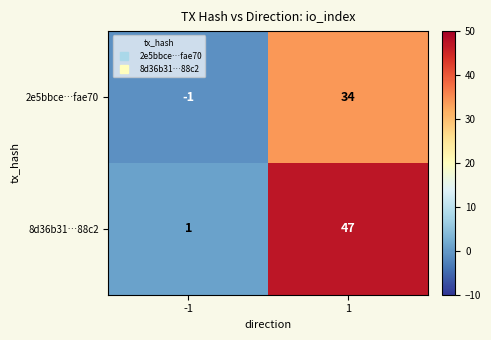

How many series are shown in this chart?

2